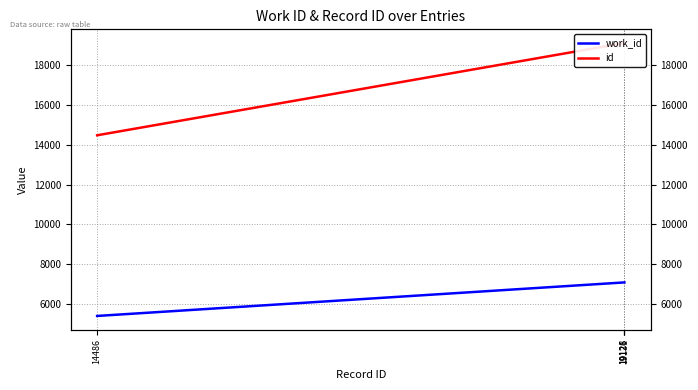

Reading left to right, what are all the values shown in this chart?

work_id: 5394	7080	7080	7080
id: 14486	19126	19128	19131